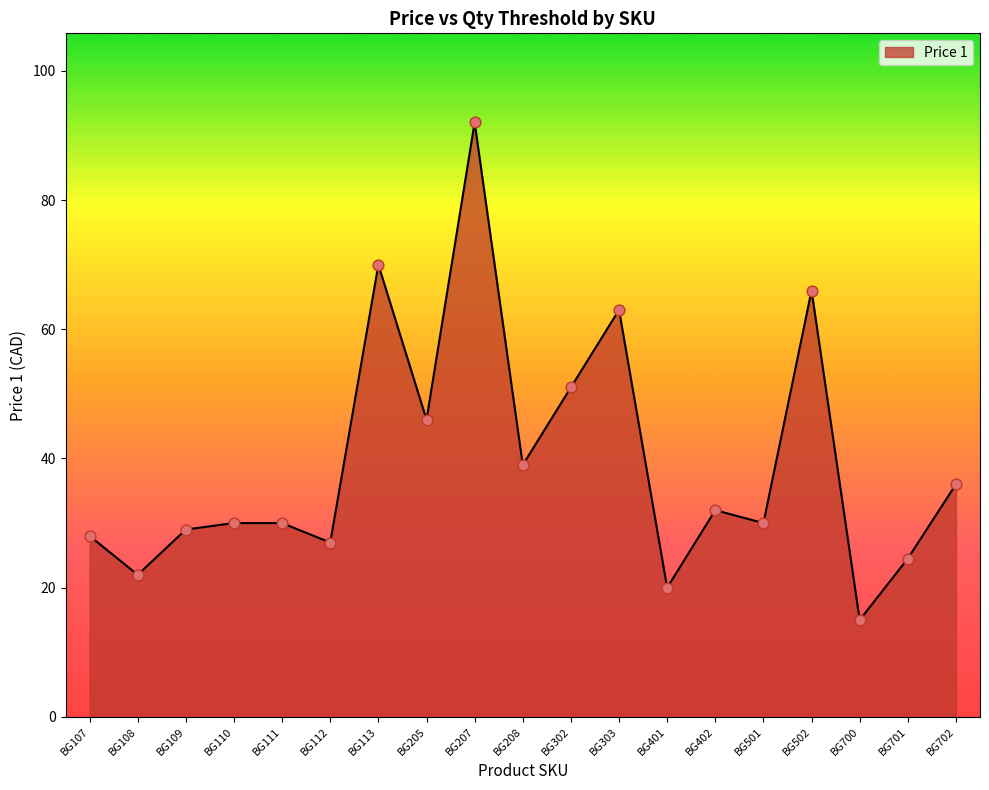

Which has a higher value, BG303 or BG701?

BG303